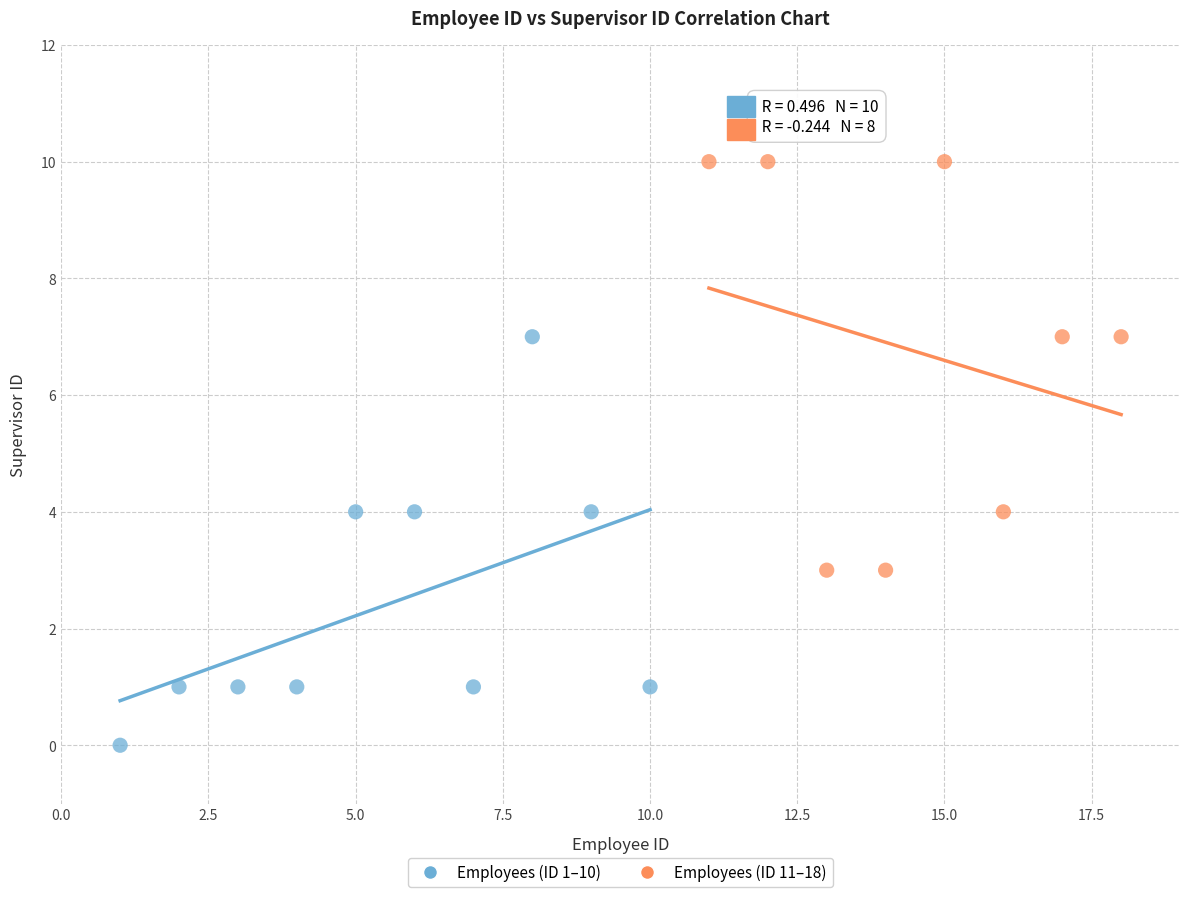

Which series contains the lowest Y value?

Employees (ID 1–10)